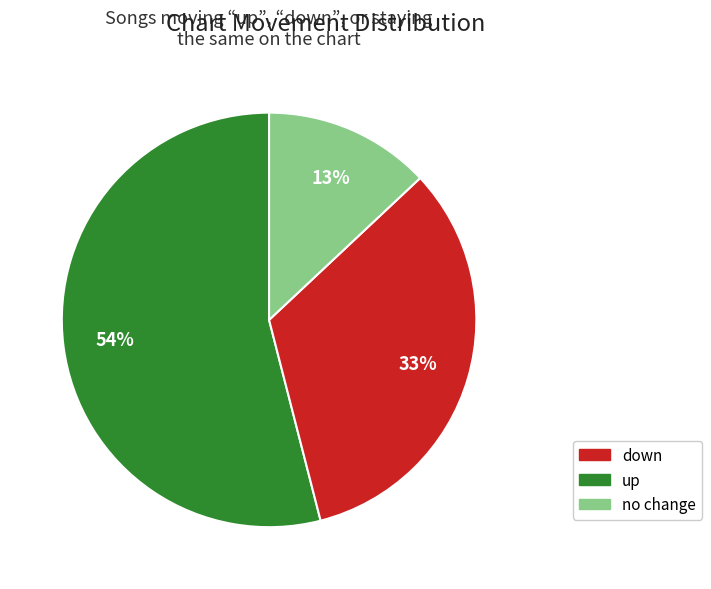

To the nearest percent, what is the difference between the largest and smallest slice percentages?

41%